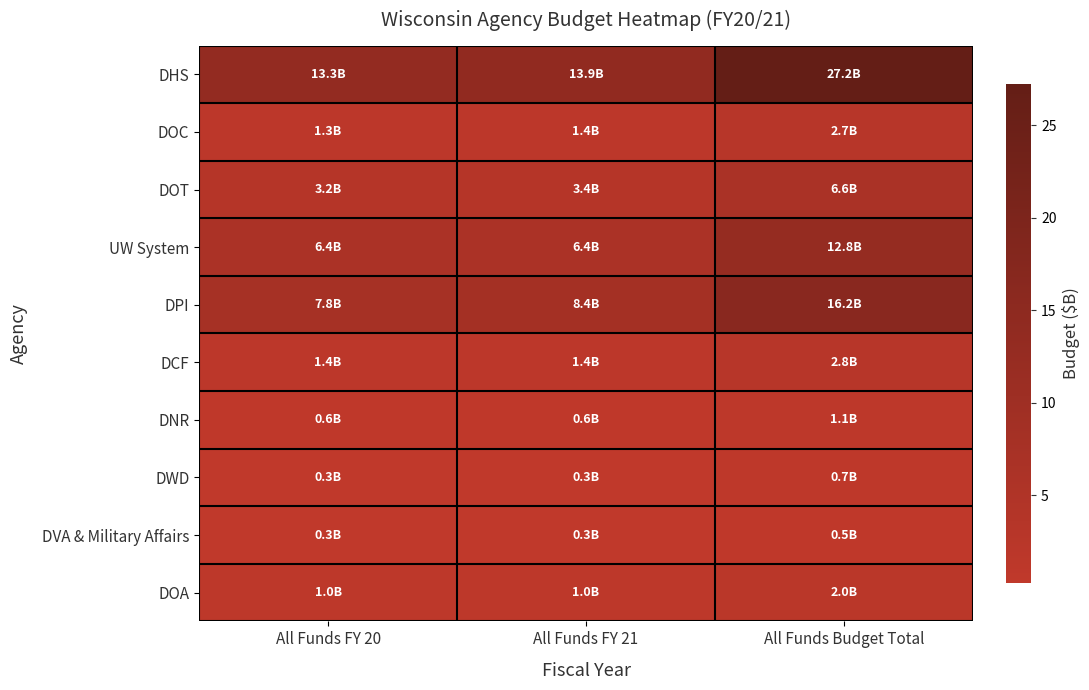

Which series has the largest total across all categories?

DHS